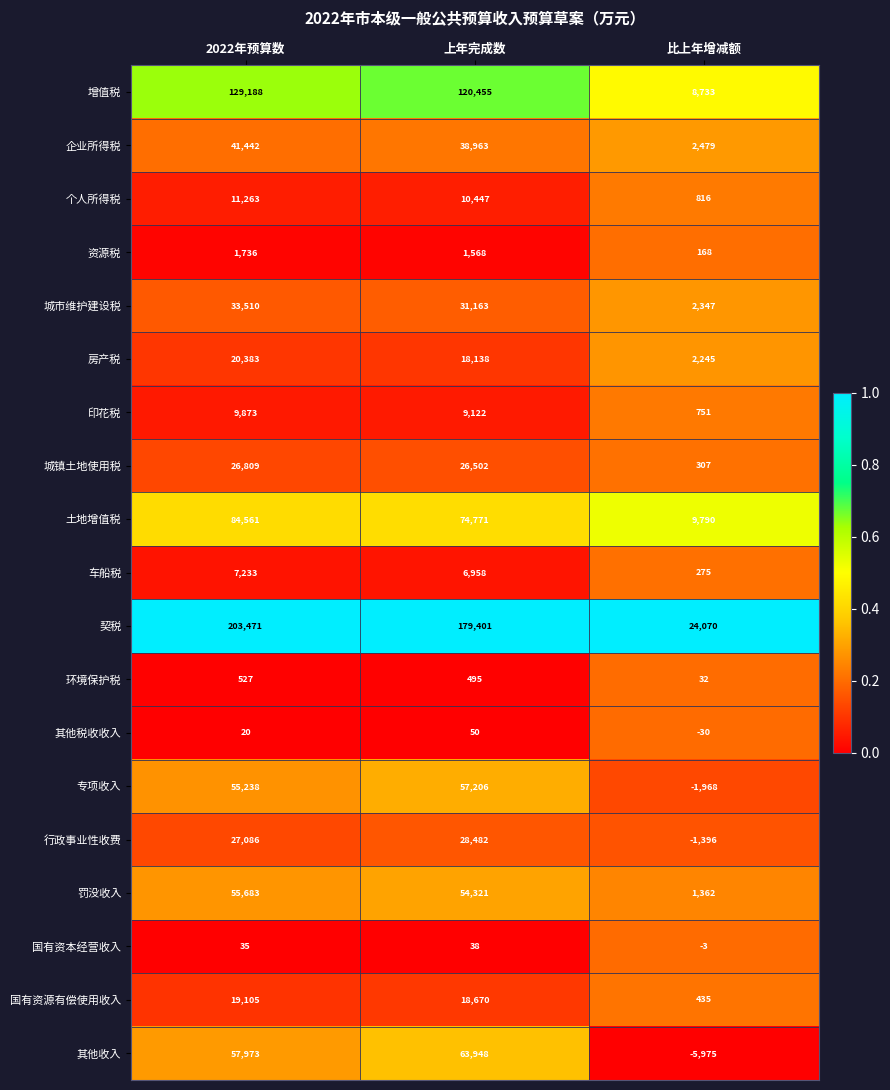

Which category has the highest value across all series?

2022年预算数